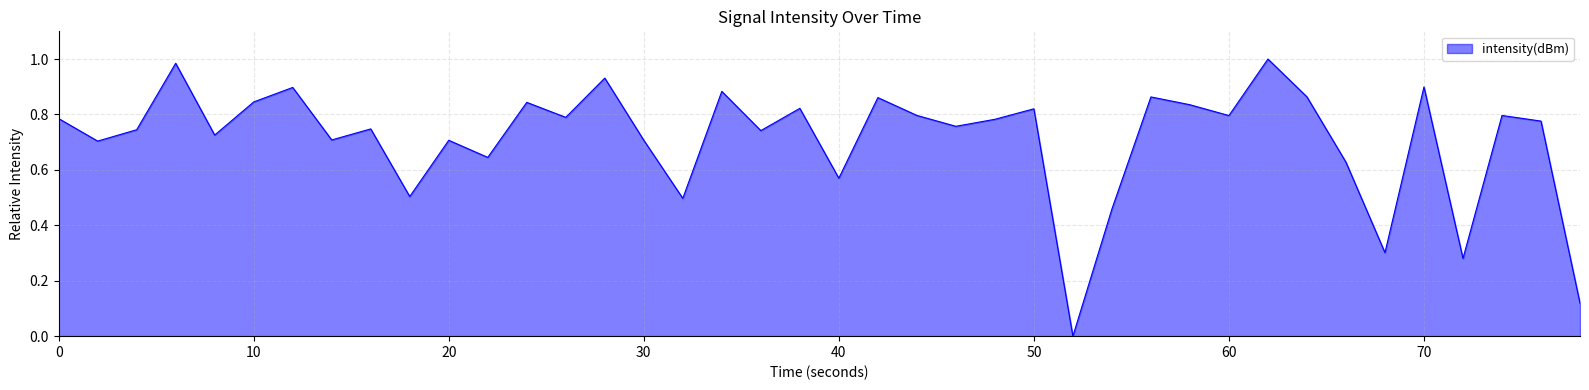

How many points are lower than both their immediate neighbors (excluding endpoints)?

14